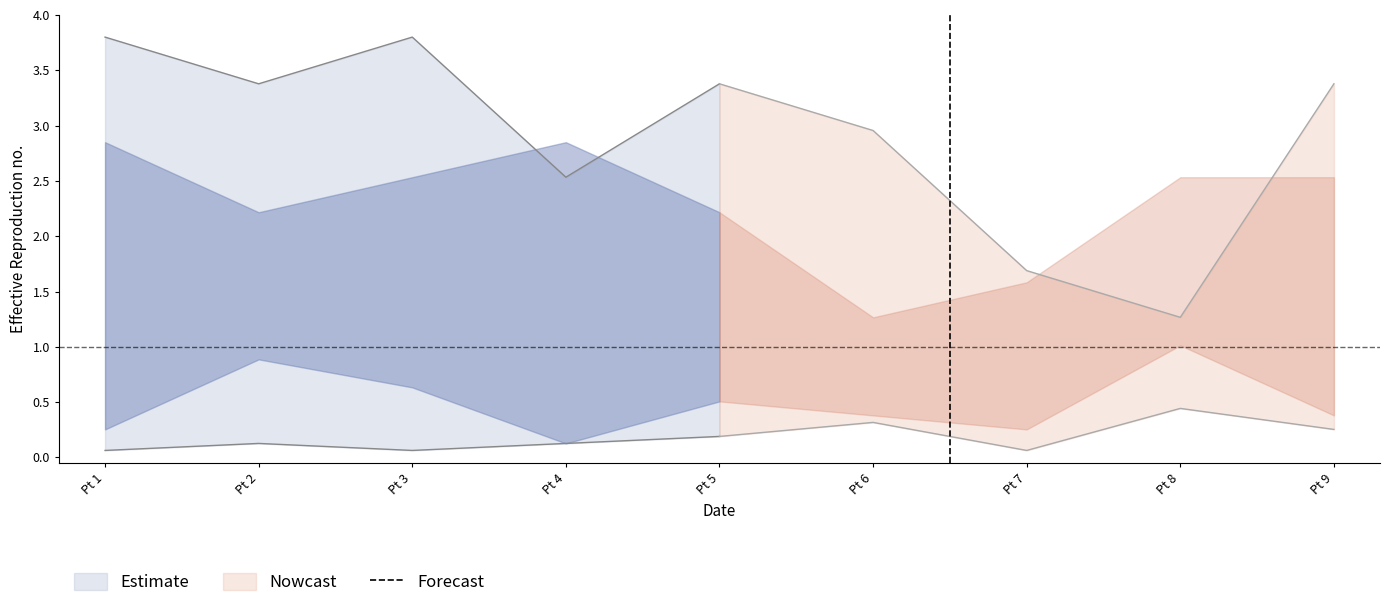

Which label corresponds to the smallest value in the chart?

Pt 1